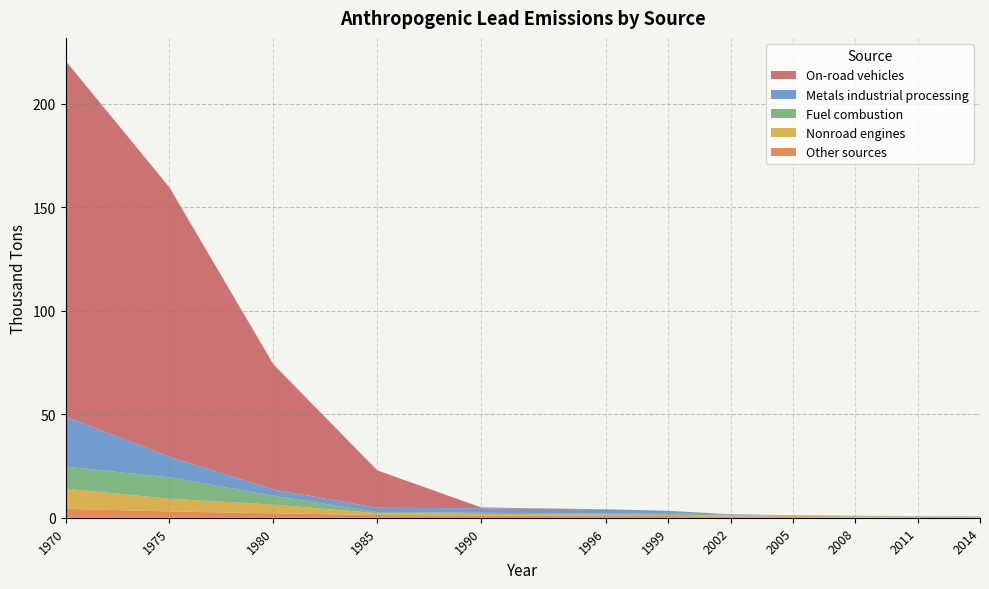

Reading left to right, list all the values displayed in this chart.

Other sources: 4.3	3.1	2.1	1.3	1.1	1.0	0.8	0.5	0.4	0.1	0.1	0.1
Nonroad engines: 9.7	6.1	4.2	0.9	0.8	0.5	0.6	0.5	0.5	0.6	0.5	0.5
Fuel combustion: 10.6	10.3	4.3	0.5	0.5	0.5	1.0	0.4	0.1	0.1	0.1	0.1
Metals industrial processing: 24.2	9.9	3.0	2.1	2.2	2.1	1.0	0.3	0.2	0.2	0.1	0.1
On-road vehicles: 172.0	130.2	60.5	18.1	0.4	0.0	0.0	0.0	0.0	0.0	0.0	0.0